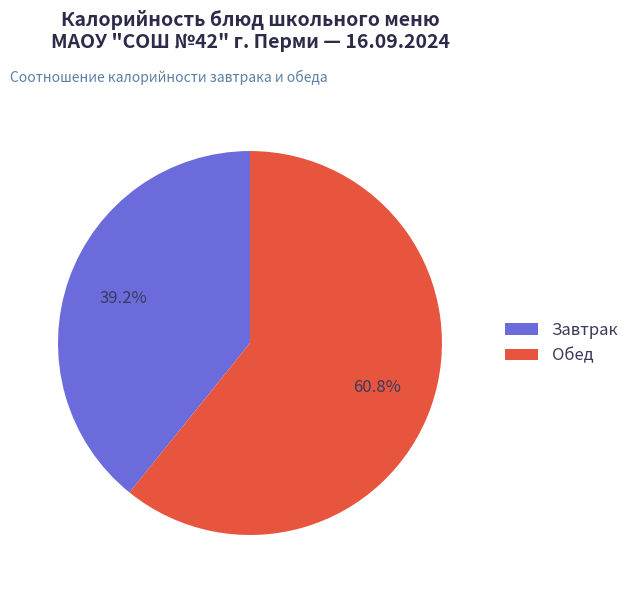

Does Завтрак represent more than half of the total?

No